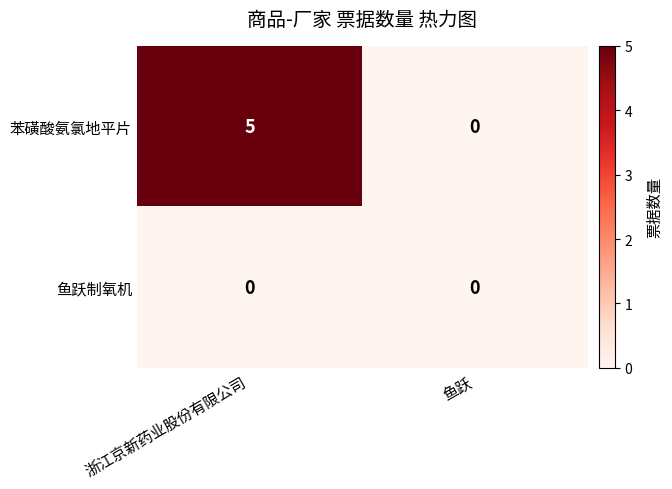

What is the sum of the 苯磺酸氨氯地平片 values at 浙江京新药业股份有限公司 and 鱼跃?

5